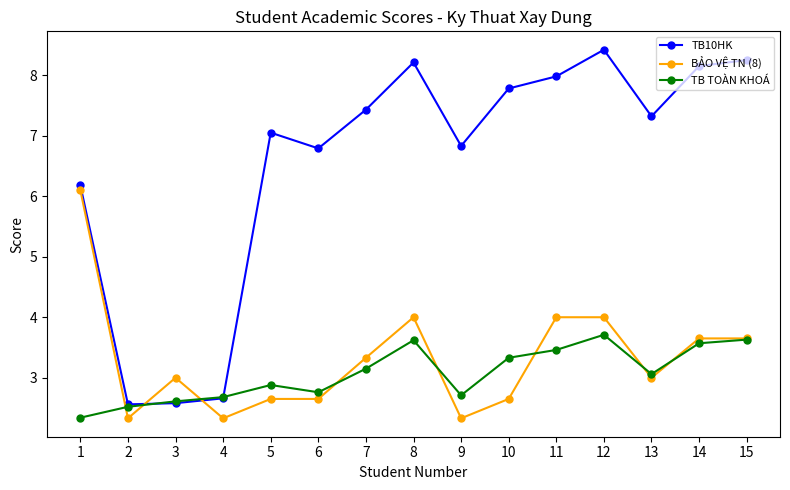

How many categories are shown in the chart?

15